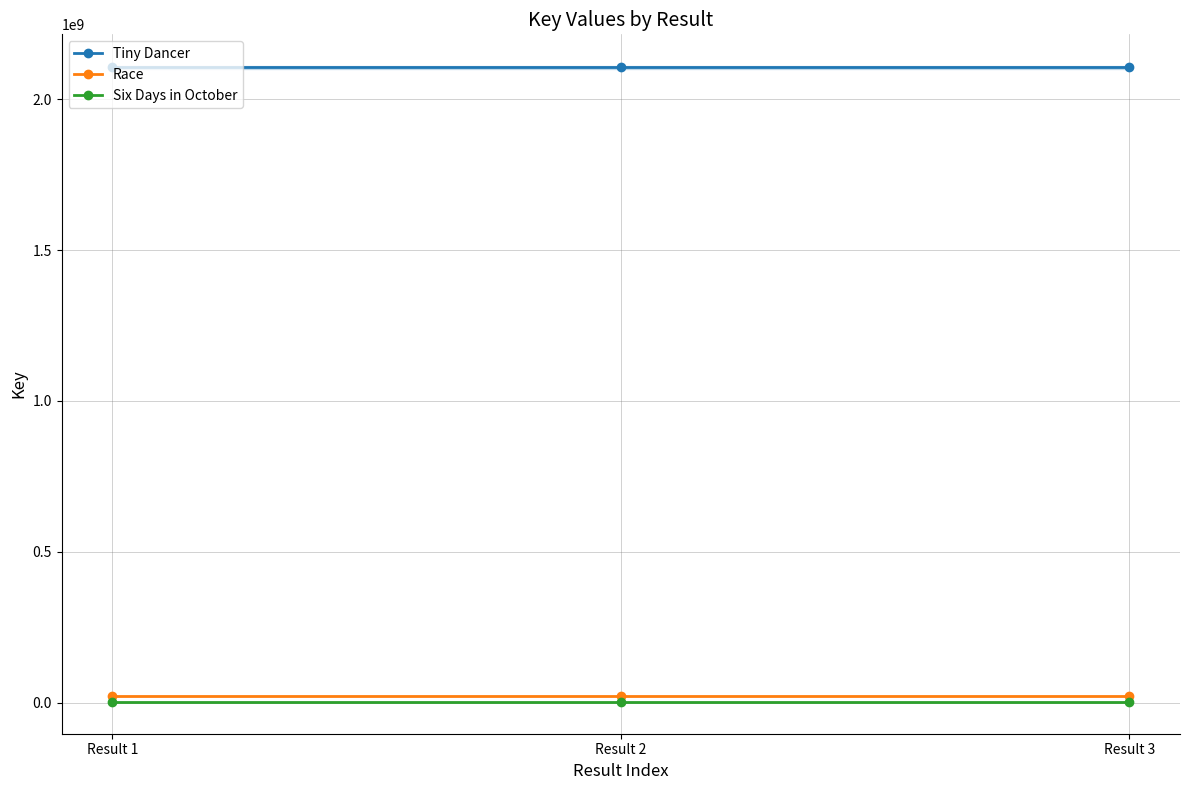

How many lines are shown in the chart?

3